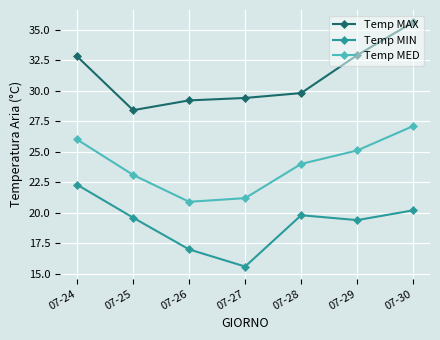

Which series has the widest spread of values?

Temp MAX